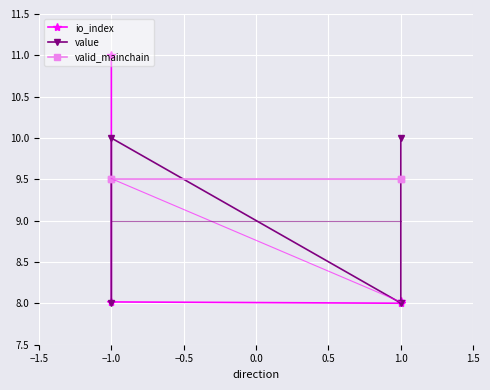

Reading left to right, extract all data points from this chart.

io_index: 11.0	8.0	8.0	8.0
value: 8.0	10.0	8.0	10.0
valid_mainchain: 9.5	9.5	9.5	9.5